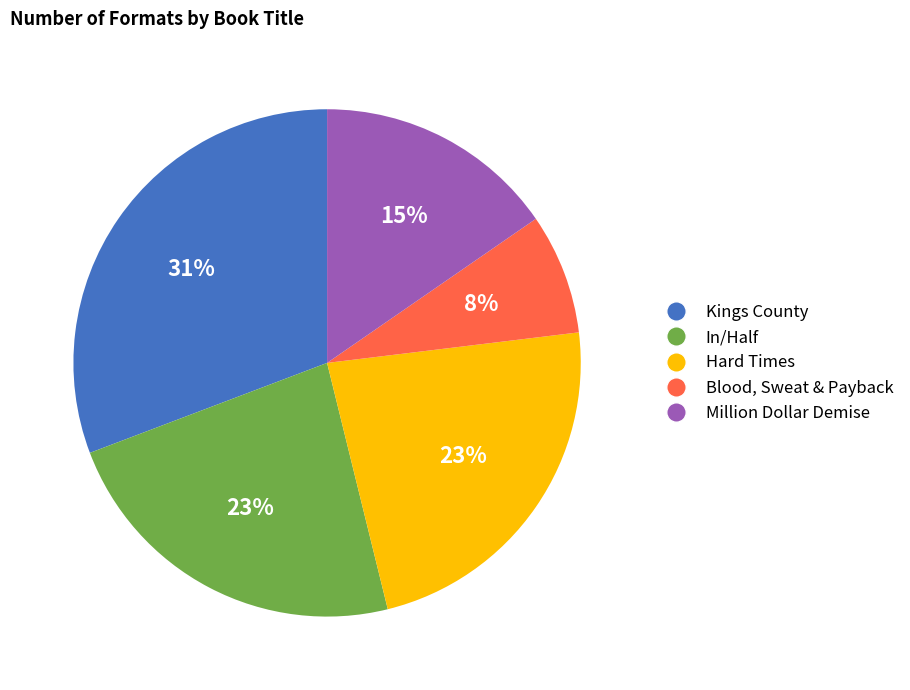

To the nearest percent, what percentage of the pie is Kings County?

31%